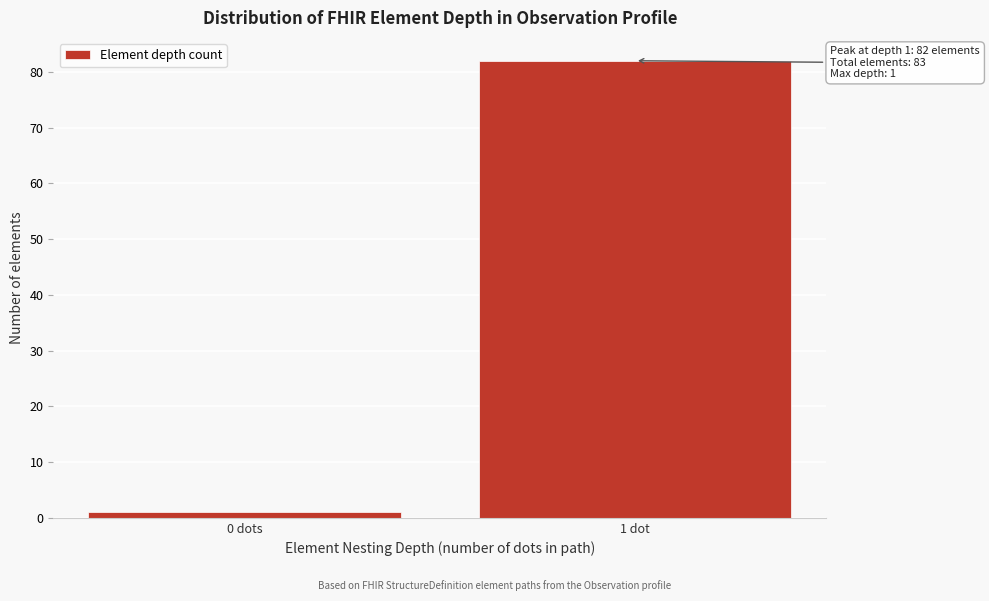

Reading right to left, list all the values displayed in this chart.

82	1